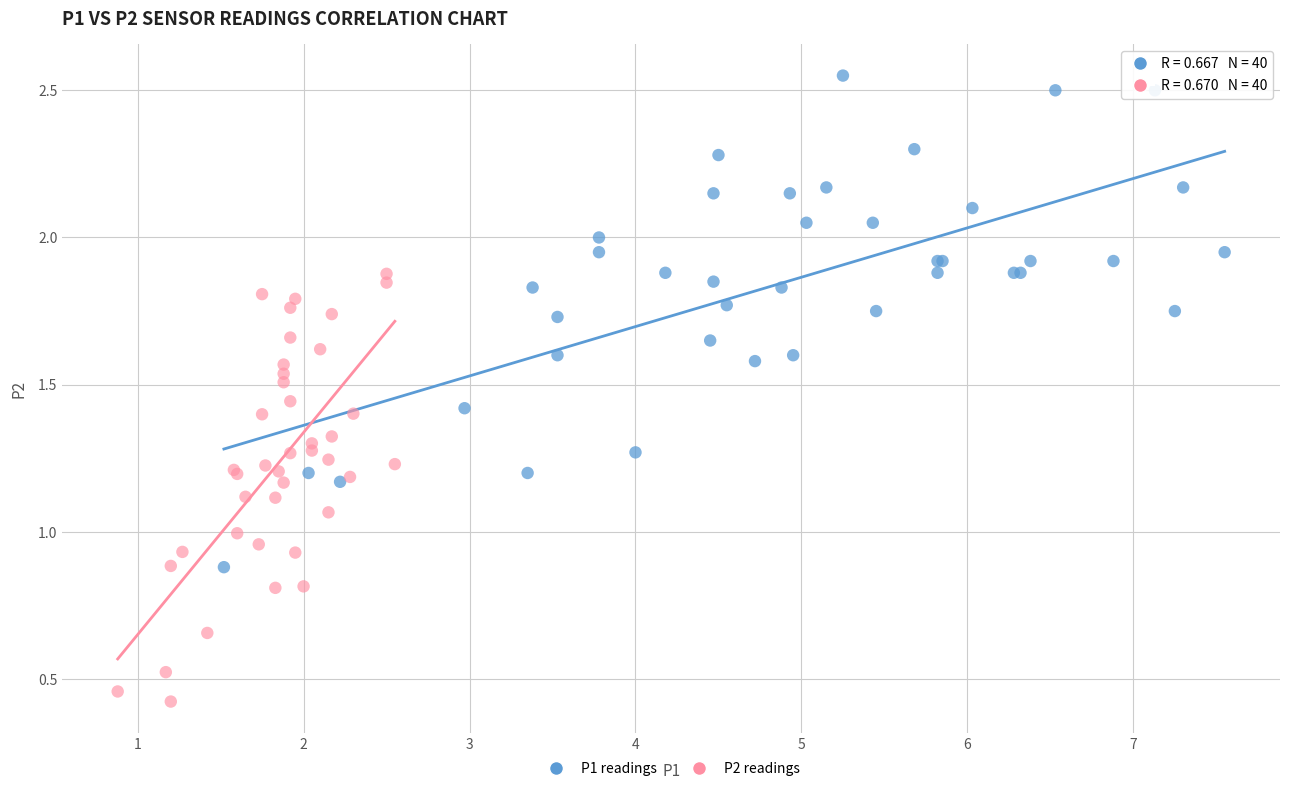

Which series has the largest Y range (max minus min)?

P1 readings